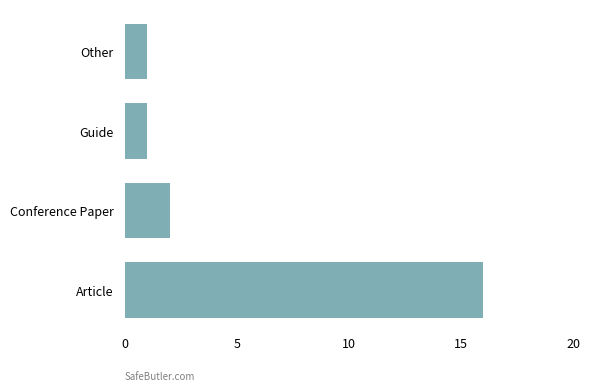

What is the change in value from Article to Other?

-15